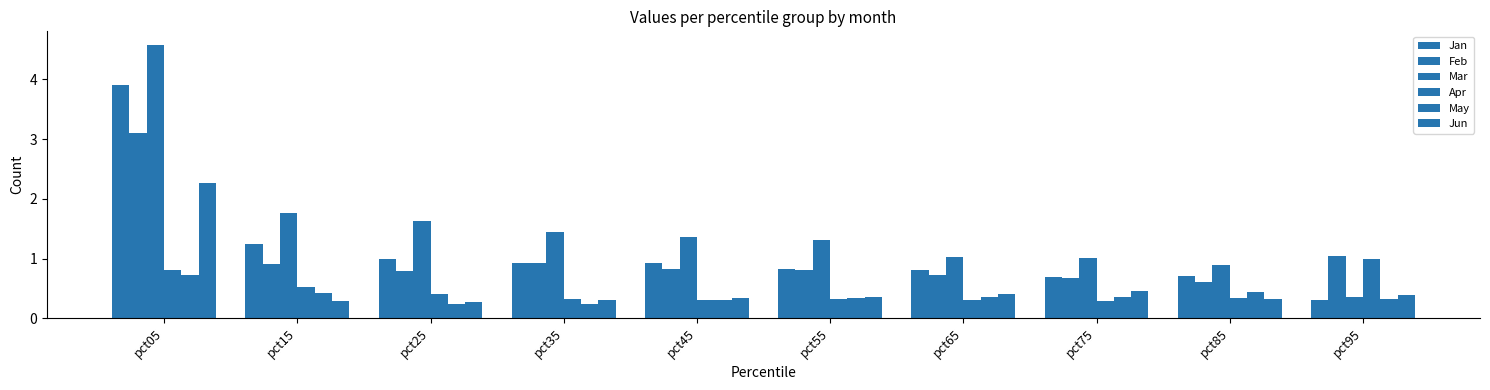

Reading left to right, list all the values displayed in this chart.

Jan: pct05=3.9	pct15=1.2	pct25=1.0	pct35=0.9	pct45=0.9	pct55=0.8	pct65=0.8	pct75=0.7	pct85=0.7	pct95=0.3
Feb: pct05=3.1	pct15=0.9	pct25=0.8	pct35=0.9	pct45=0.8	pct55=0.8	pct65=0.7	pct75=0.7	pct85=0.6	pct95=1.0
Mar: pct05=4.6	pct15=1.8	pct25=1.6	pct35=1.4	pct45=1.4	pct55=1.3	pct65=1.0	pct75=1.0	pct85=0.9	pct95=0.4
Apr: pct05=0.8	pct15=0.5	pct25=0.4	pct35=0.3	pct45=0.3	pct55=0.3	pct65=0.3	pct75=0.3	pct85=0.3	pct95=1.0
May: pct05=0.7	pct15=0.4	pct25=0.2	pct35=0.2	pct45=0.3	pct55=0.3	pct65=0.4	pct75=0.4	pct85=0.4	pct95=0.3
Jun: pct05=2.3	pct15=0.3	pct25=0.3	pct35=0.3	pct45=0.3	pct55=0.4	pct65=0.4	pct75=0.5	pct85=0.3	pct95=0.4